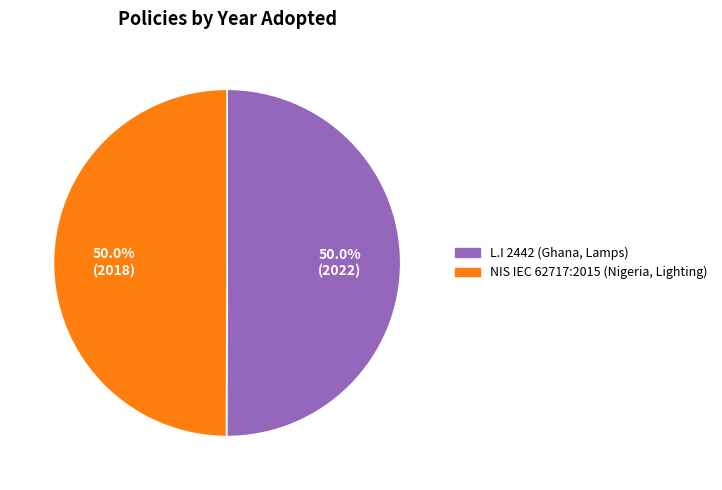

Is the sum of L.I 2442 (Ghana, Lamps) and NIS IEC 62717:2015 (Nigeria, Lighting) greater than half?

Yes